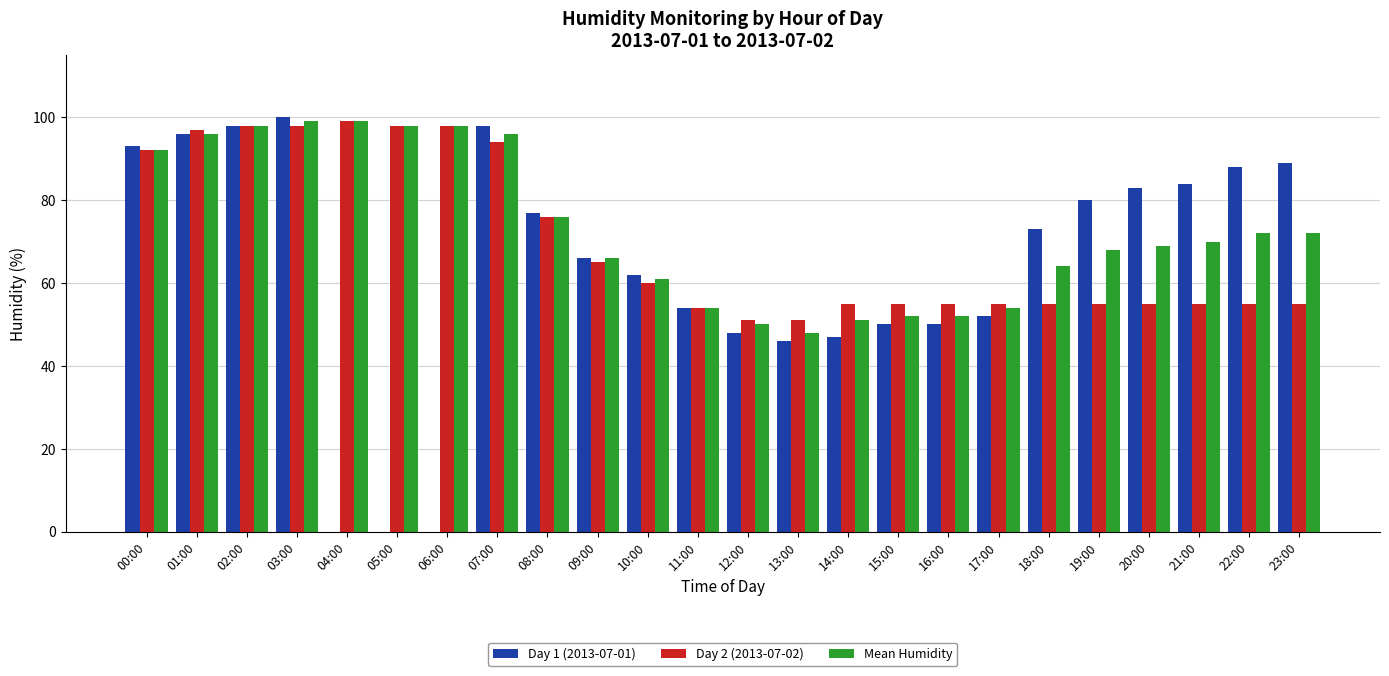

What is the total value across all series at 12:00?

149